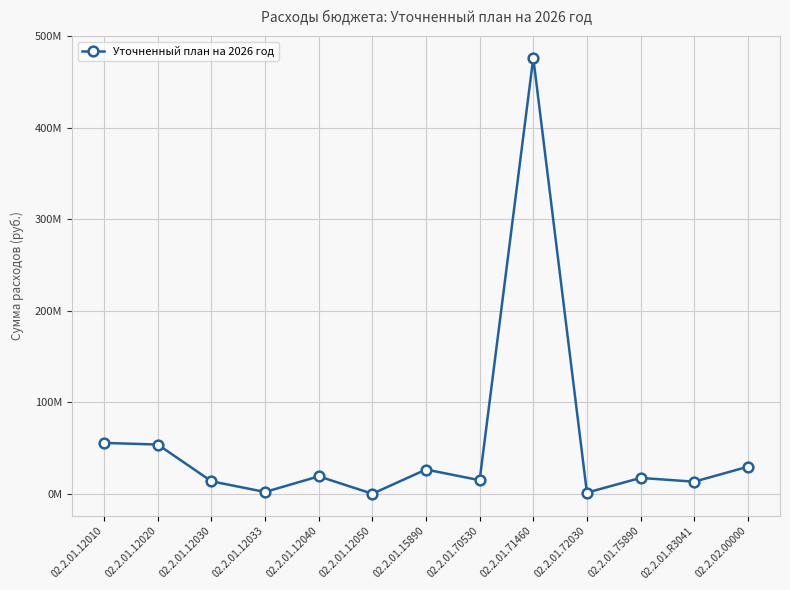

What is the label of the 8th point from the left?

02.2.01.70530